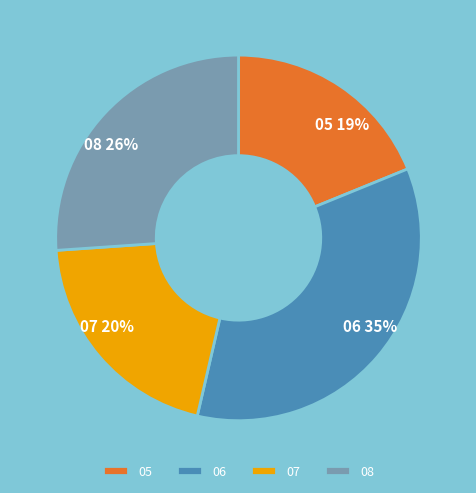

Does 08 represent more than half of the total?

No